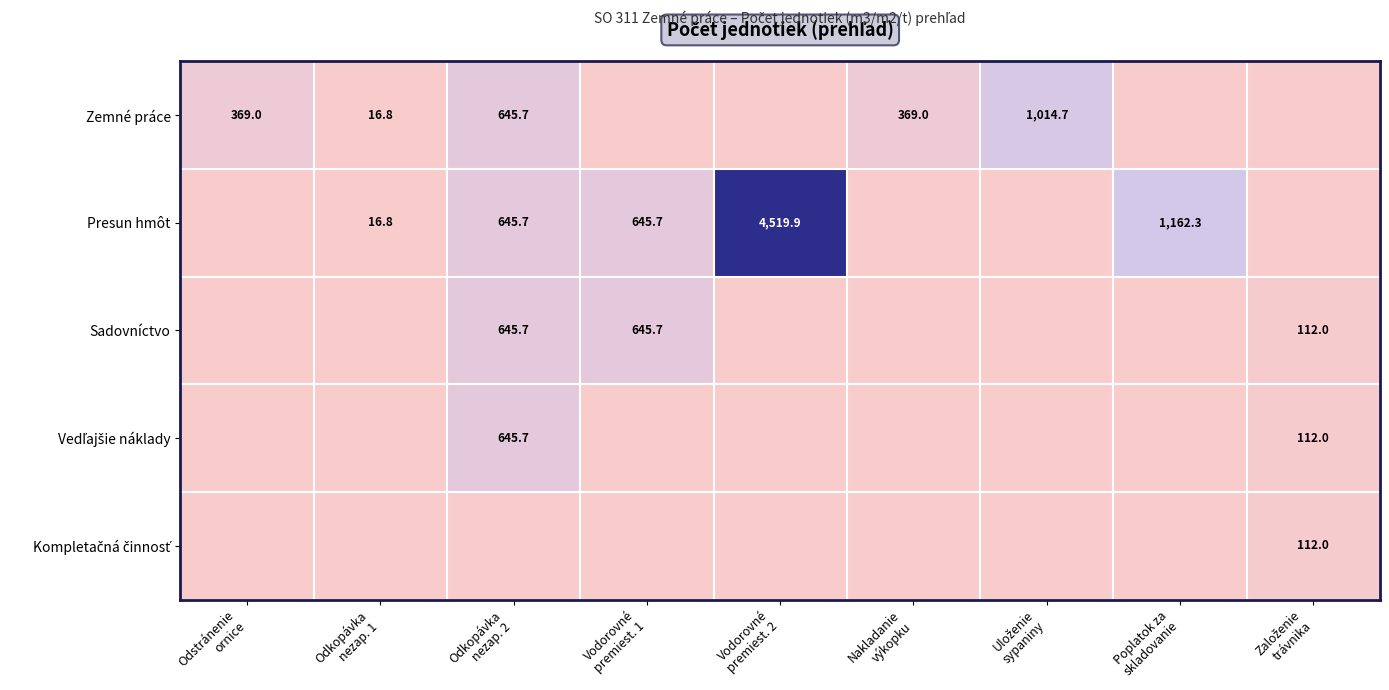

How many series are shown in this chart?

5